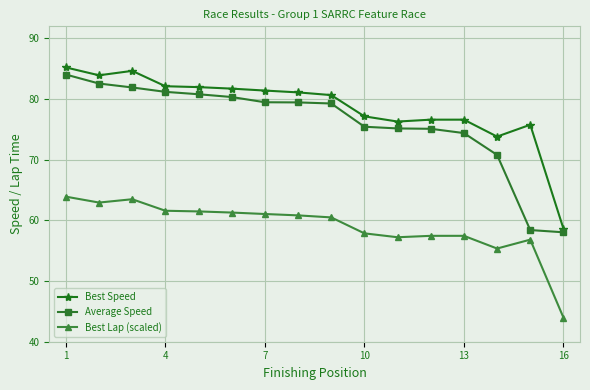

What is the value of the Best Speed point at the 3rd from the left?

84.7